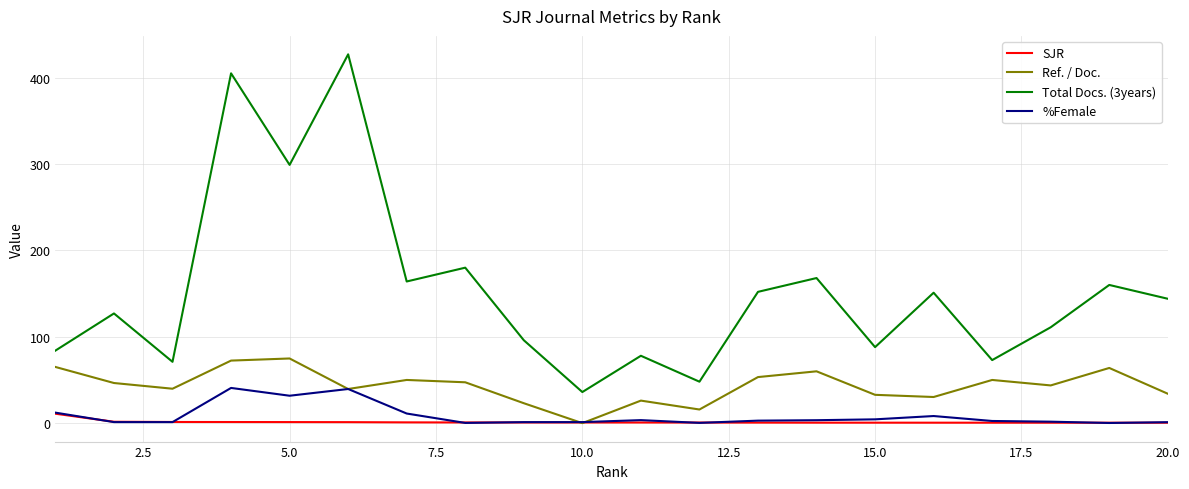

Rank the series by their maximum value, from highest to lowest.

Total Docs. (3years), Ref. / Doc., %Female, SJR